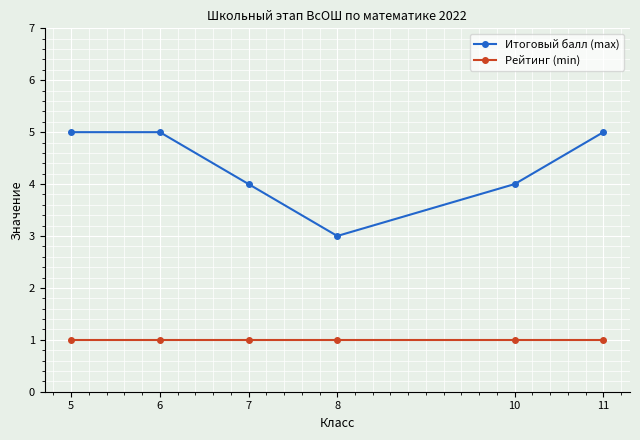

True or false: Рейтинг (min) has more than 2 interior local peaks.

False